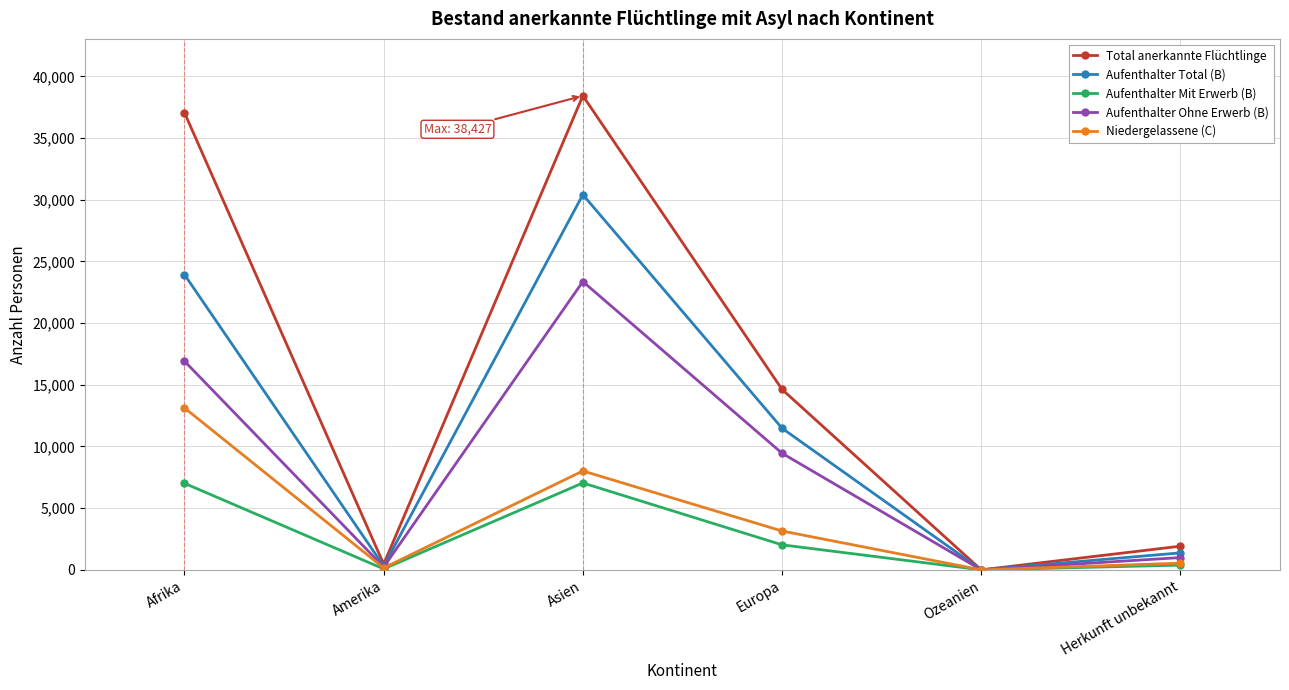

In Aufenthalter Ohne Erwerb (B), how many points are higher than both neighbors (excluding endpoints)?

1